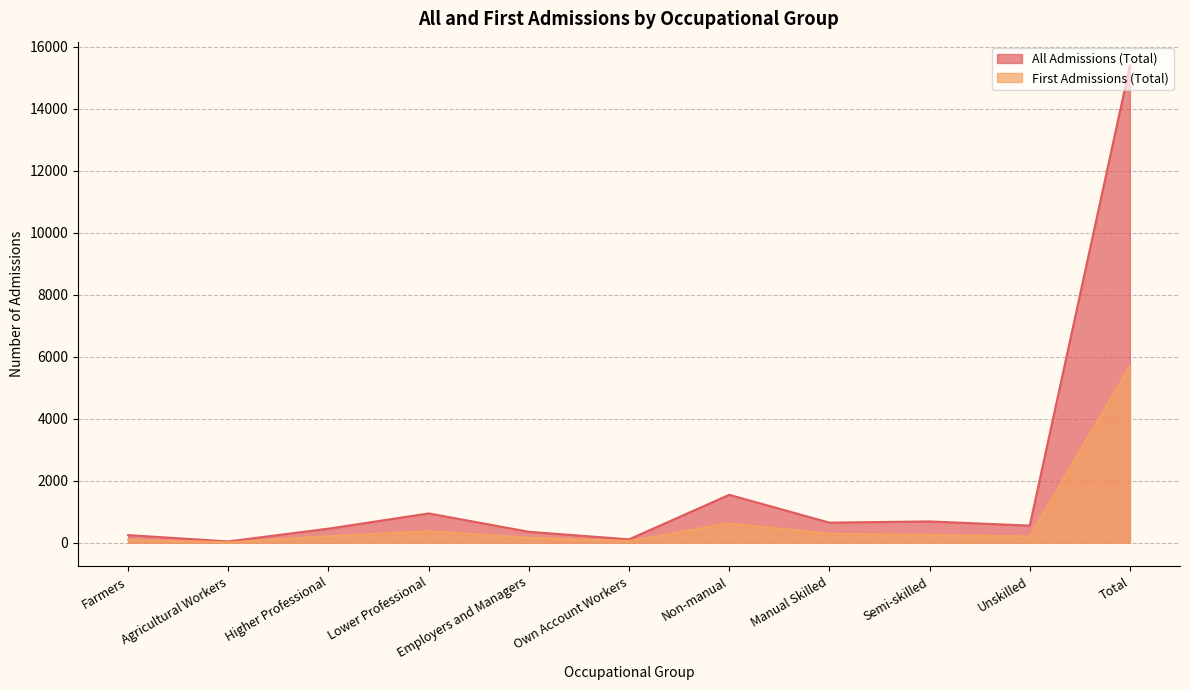

At which label does All Admissions (Total) reach its minimum?

Agricultural Workers